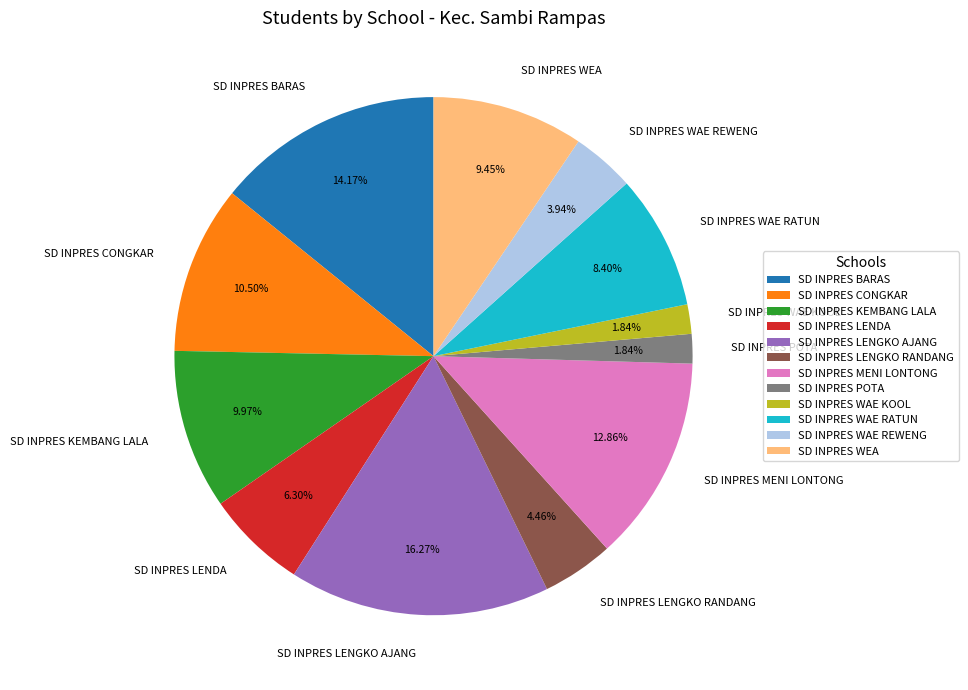

Which has a higher value, SD INPRES LENDA or SD INPRES BARAS?

SD INPRES BARAS